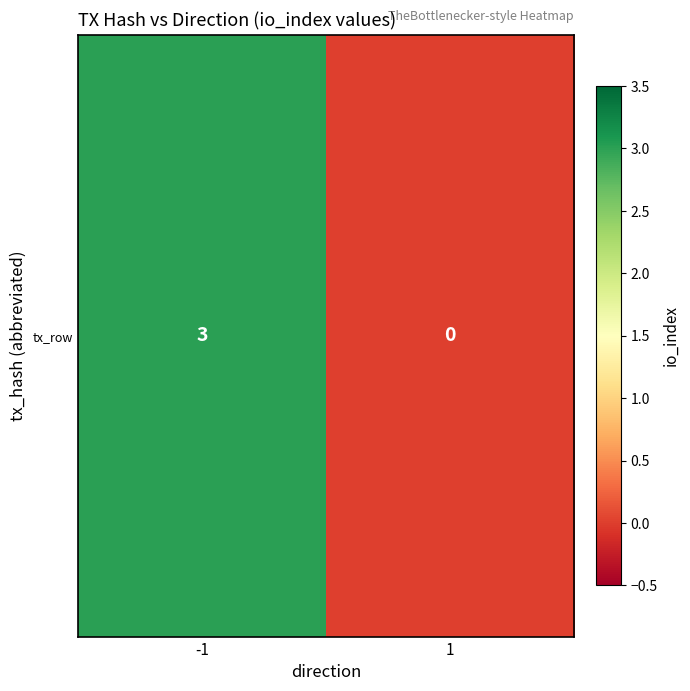

Reading right to left, list all the values displayed in this chart.

0	3